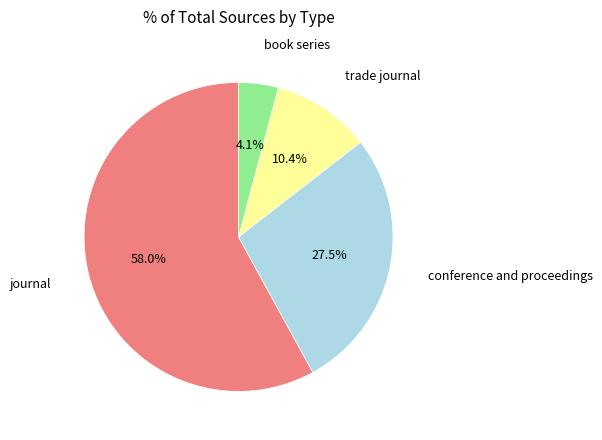

Does any single category account for the majority?

Yes